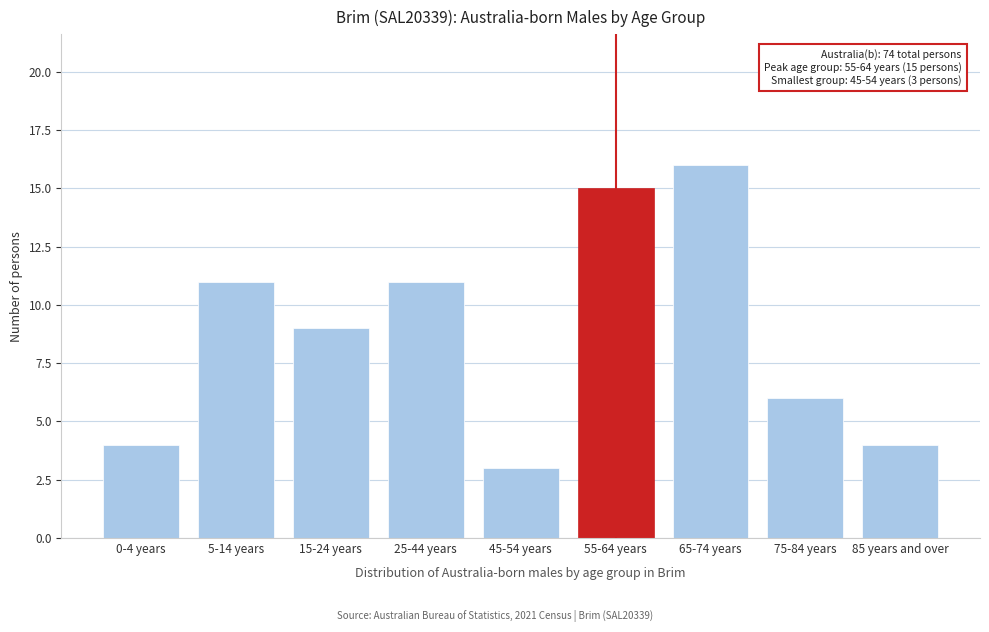

Reading left to right, transcribe all the data shown in this chart.

0-4 years=4	5-14 years=11	15-24 years=9	25-44 years=11	45-54 years=3	55-64 years=15	65-74 years=16	75-84 years=6	85 years and over=4